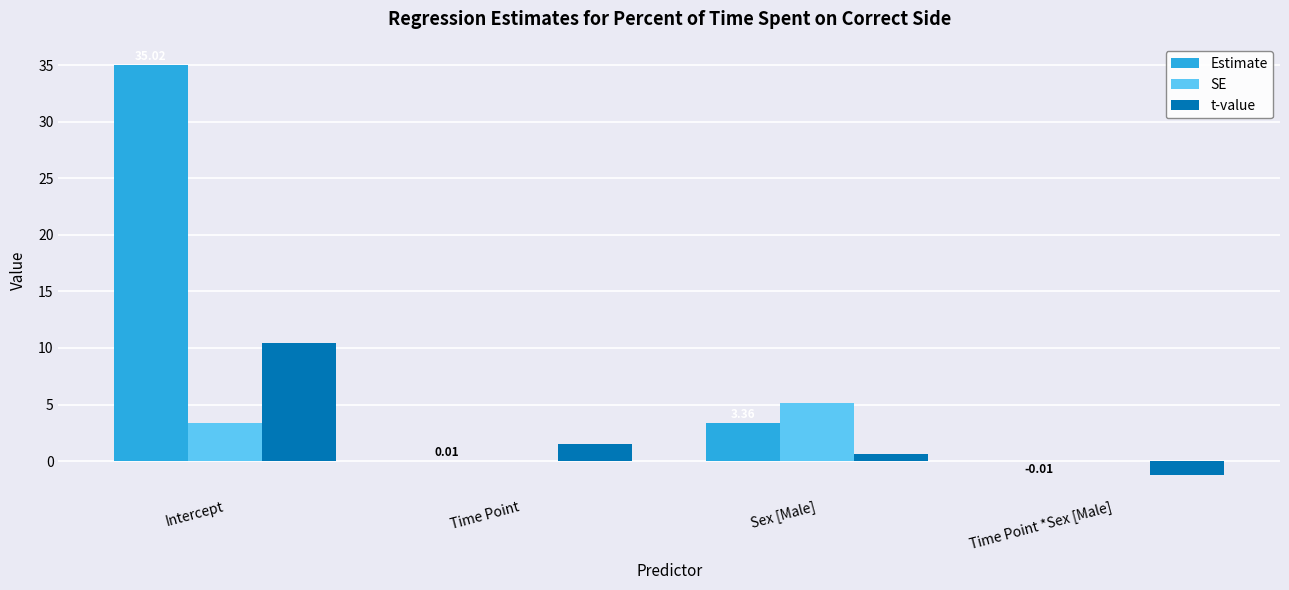

What is the sum of all t-value values?

11.4